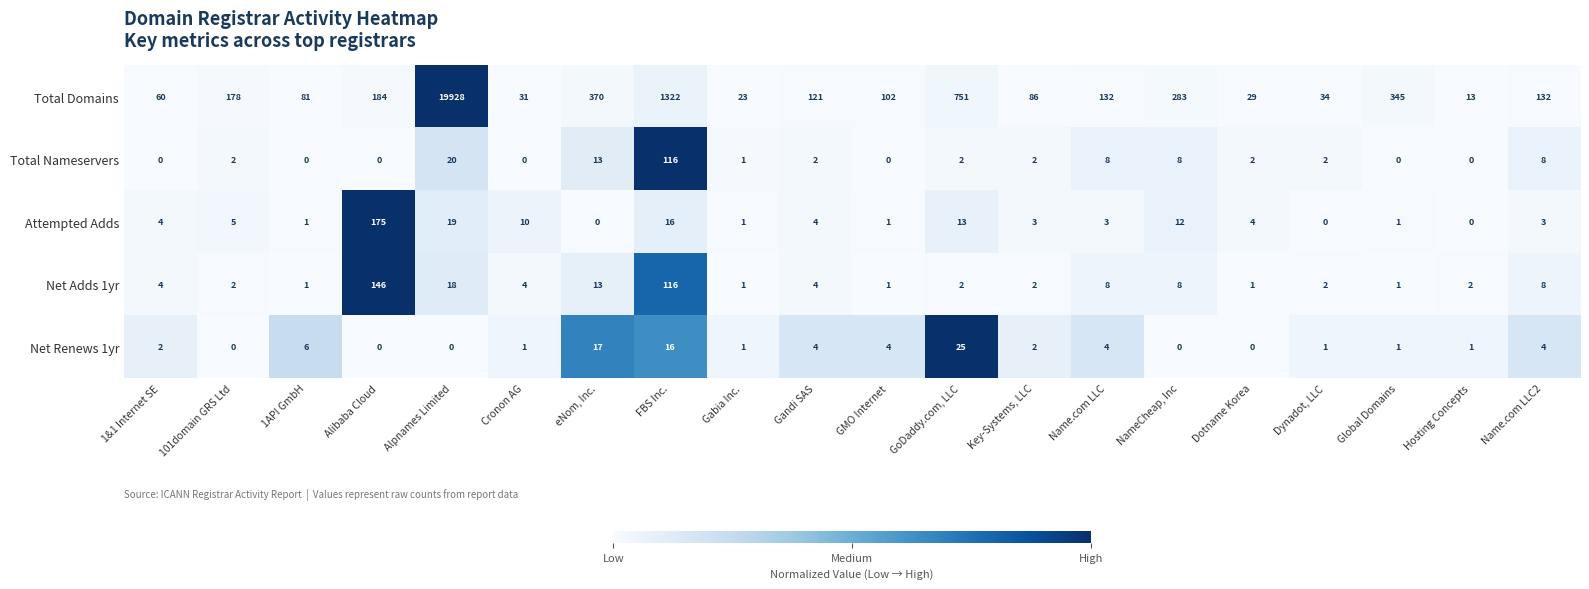

List the series in order of their peak value, highest first.

Total Domains, Attempted Adds, Net Adds 1yr, Total Nameservers, Net Renews 1yr